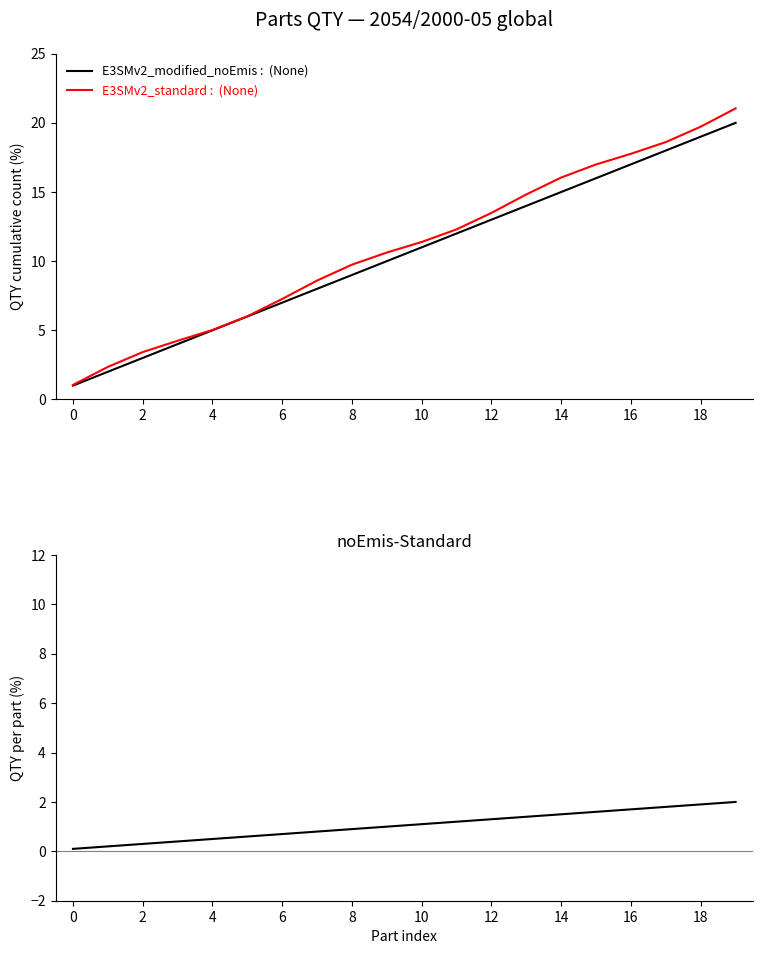

Rank the series by their maximum value, from highest to lowest.

E3SMv2_standard :  (None), E3SMv2_modified_noEmis :  (None), noEmis-Standard